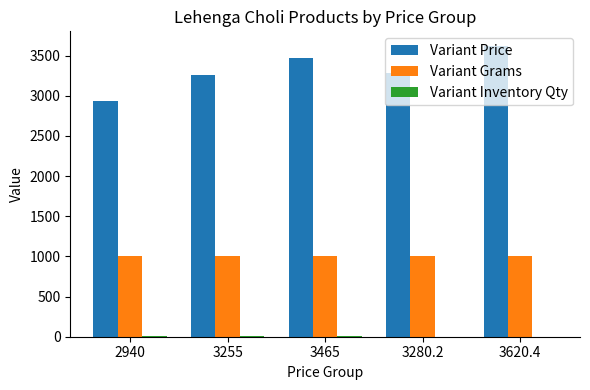

What is the total value across all series at 2940?

3944.0